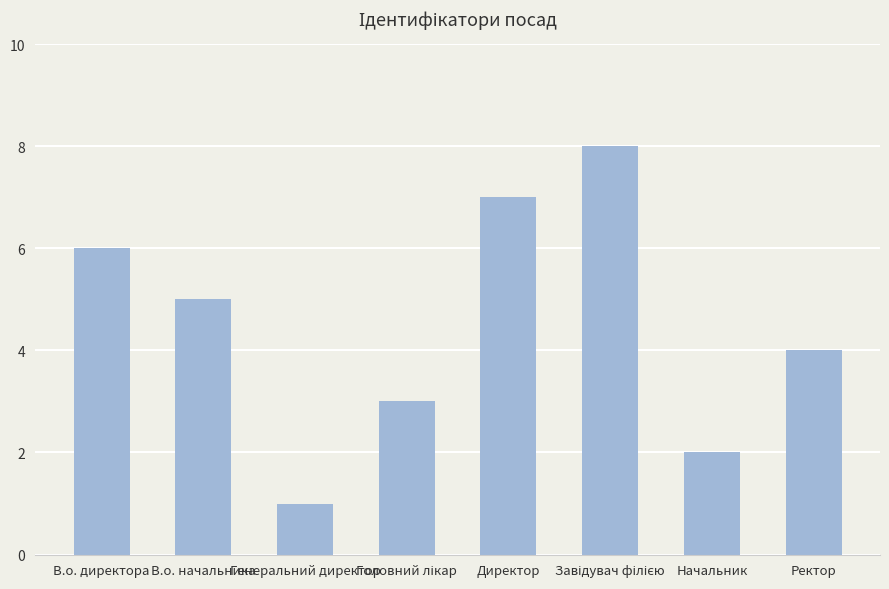

What position from the right is В.о. директора?

8